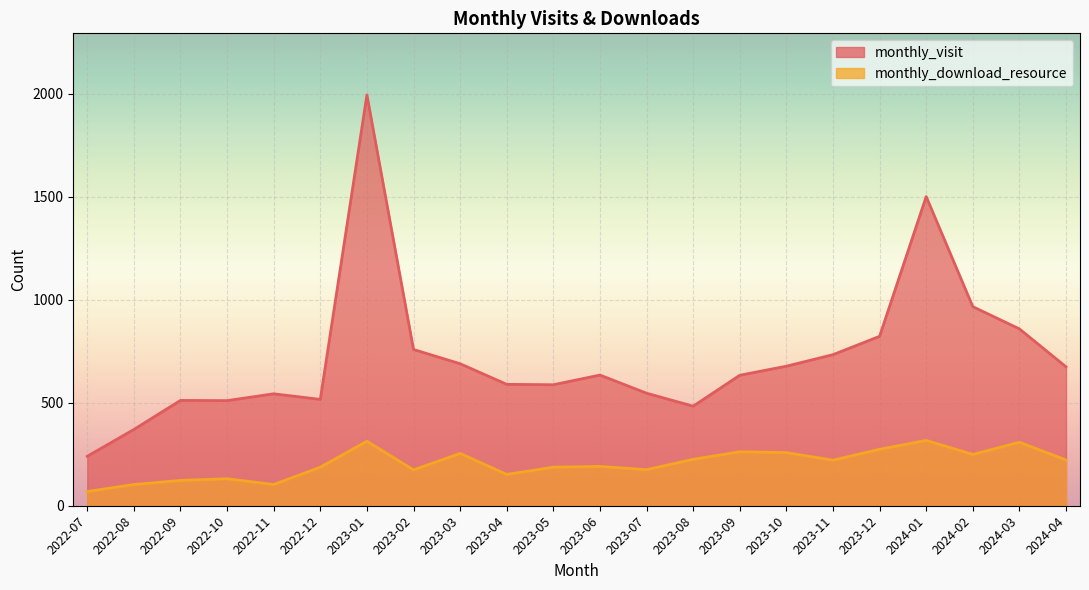

Is the value of monthly_visit at 2022-12 greater than the value of monthly_download_resource at 2023-11?

Yes